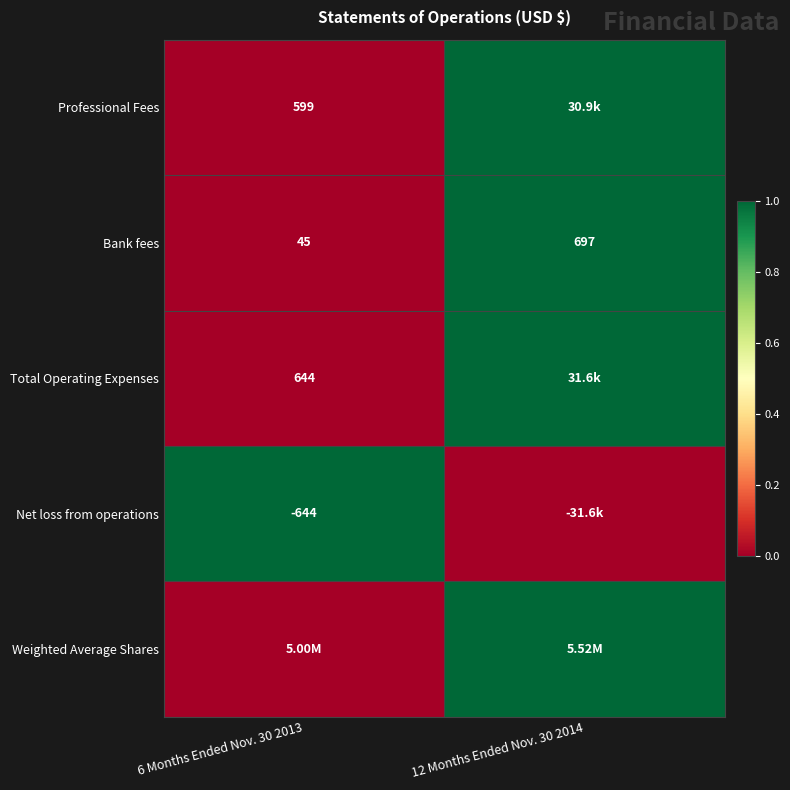

At how many categories does at least one series exceed 0?

2